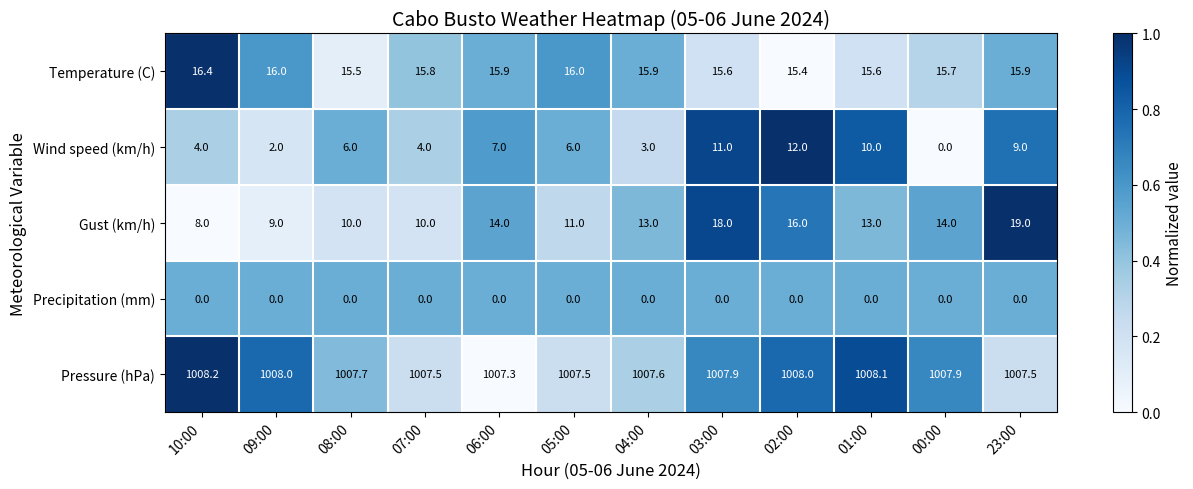

At how many categories does at least one series exceed 0?

12